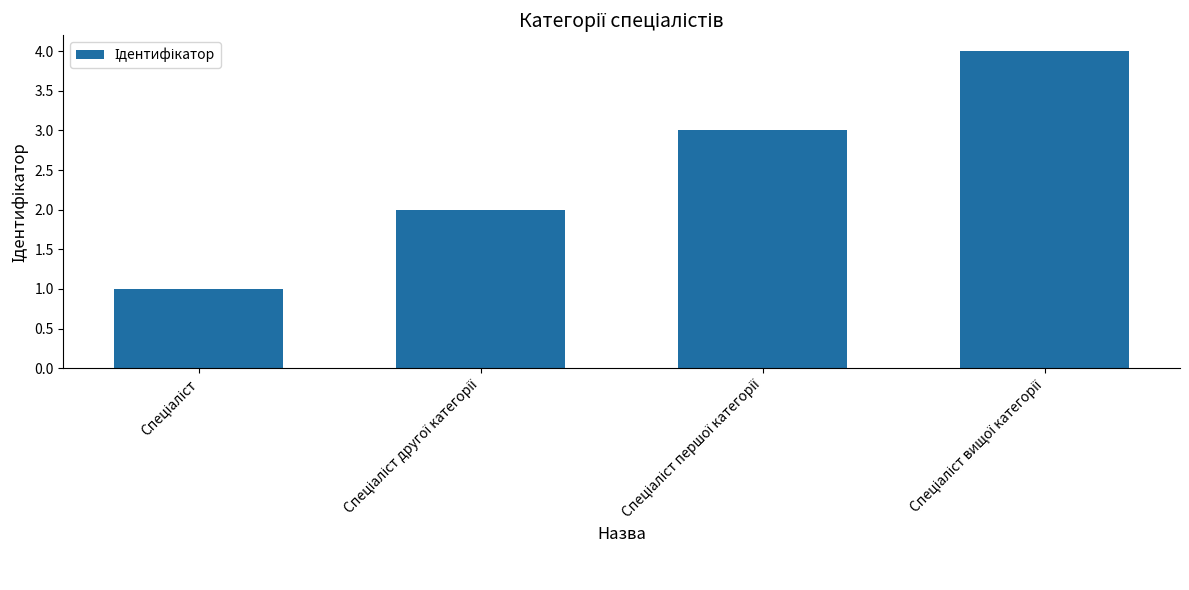

What is the maximum value shown in the chart?

4